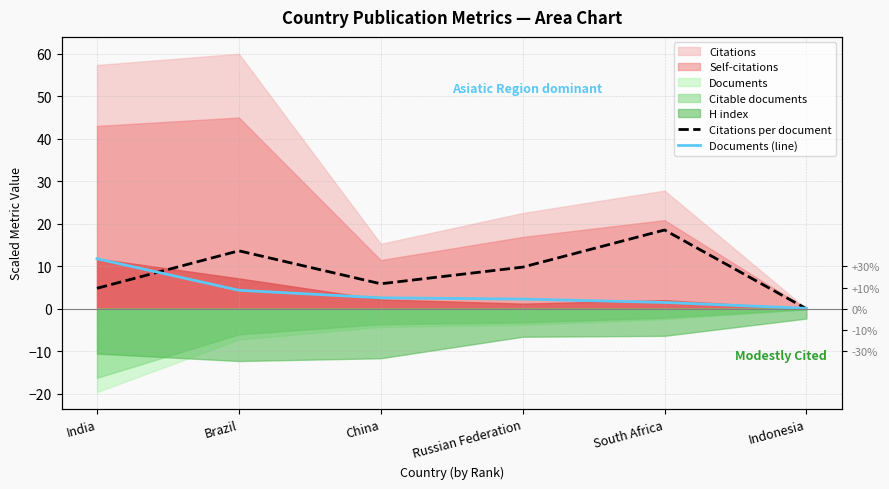

Rank the categories by Documents (line) value from lowest to highest.

Indonesia, South Africa, Russian Federation, China, Brazil, India